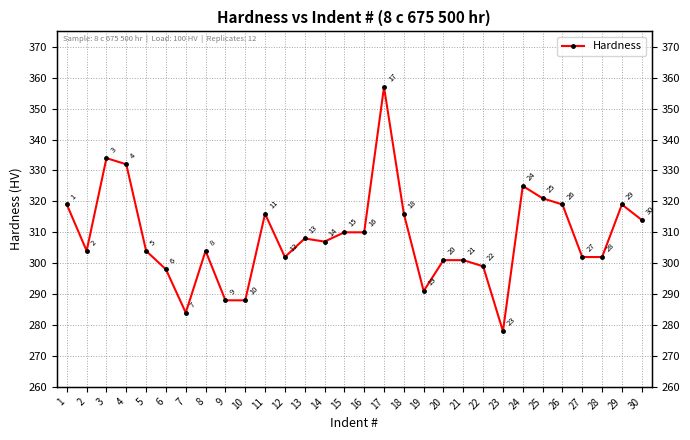

How many values are below 307?

15